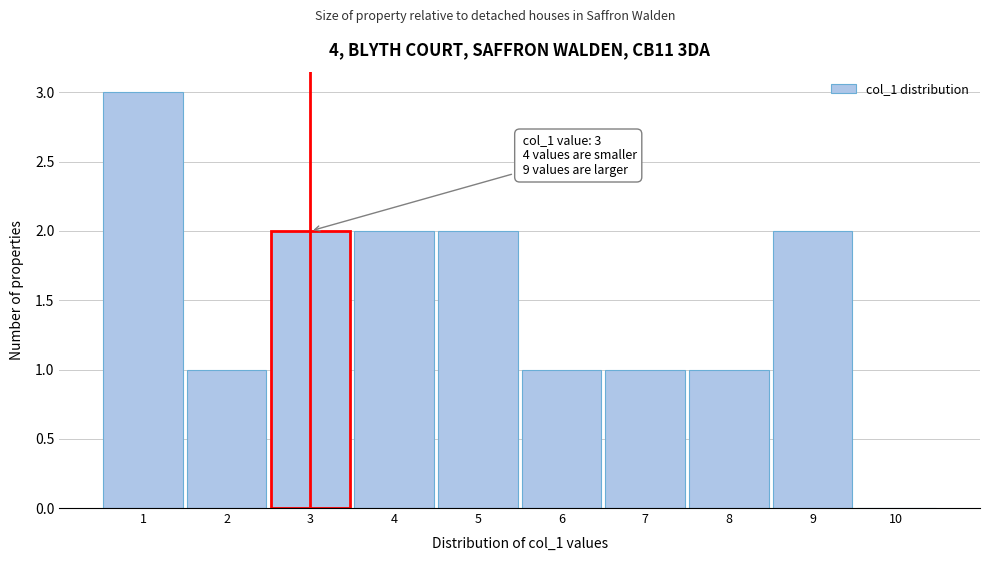

Which range on the x-axis has the tallest bar?

0.5 to 1.5